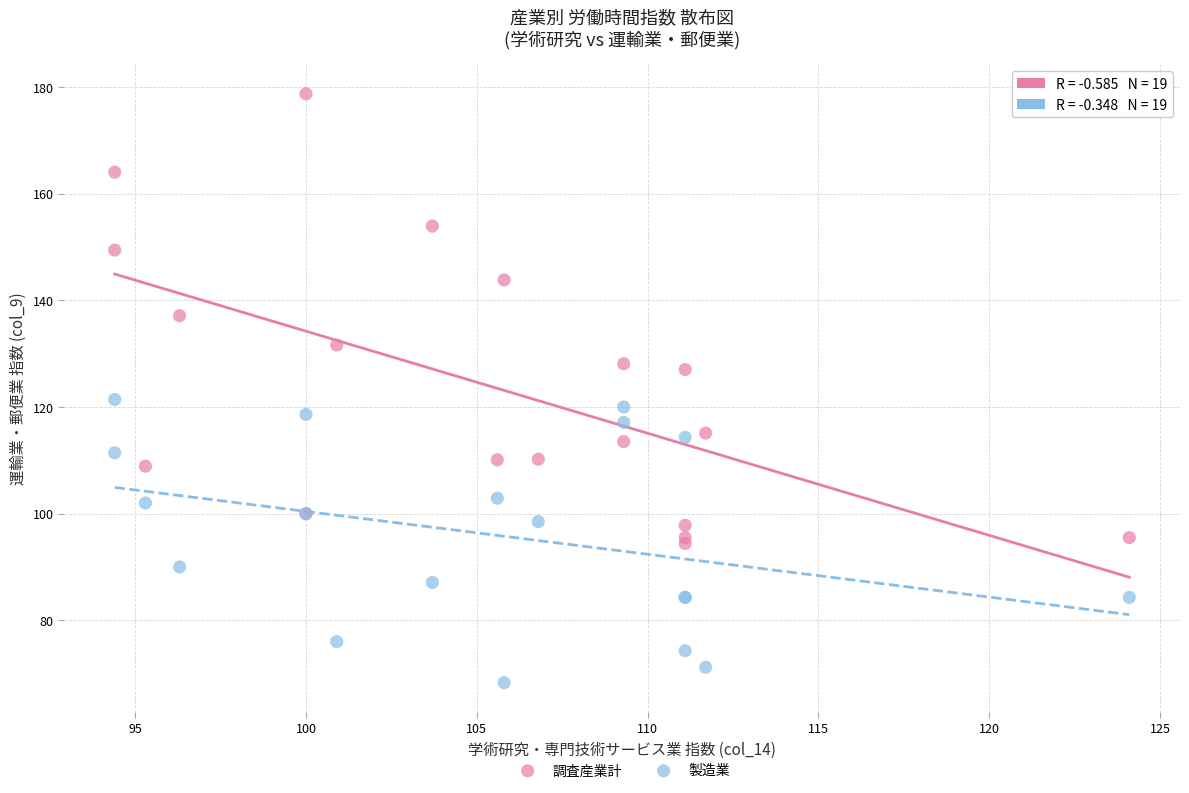

What are all the series names shown in the legend?

調査産業計, 製造業